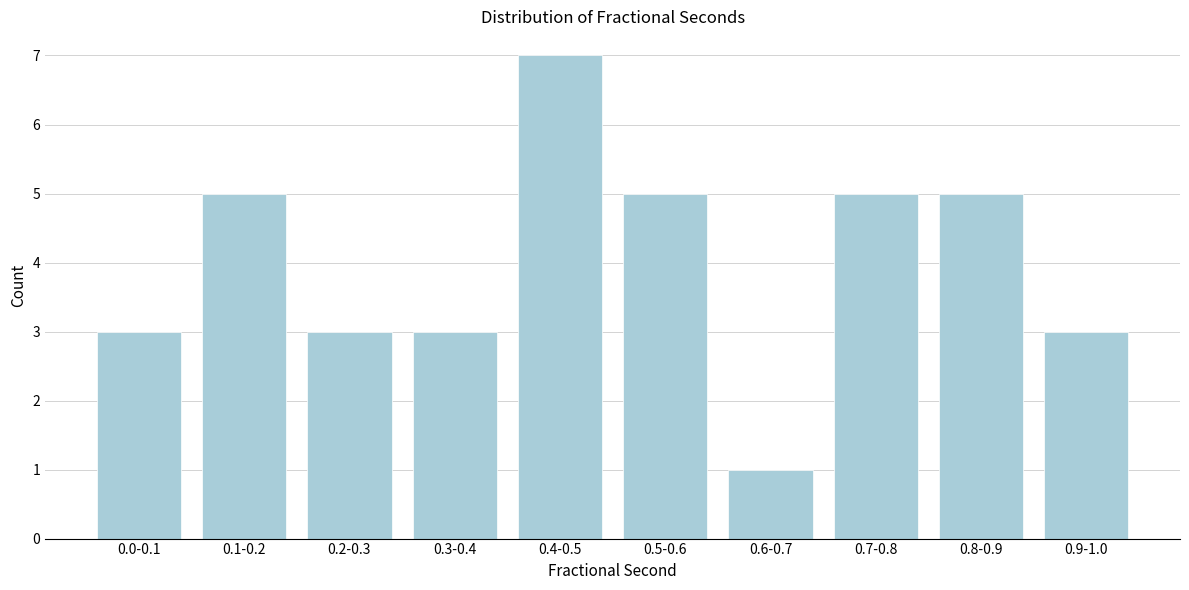

Reading left to right, transcribe all the data shown in this chart.

0.0-0.1=3	0.1-0.2=5	0.2-0.3=3	0.3-0.4=3	0.4-0.5=7	0.5-0.6=5	0.6-0.7=1	0.7-0.8=5	0.8-0.9=5	0.9-1.0=3